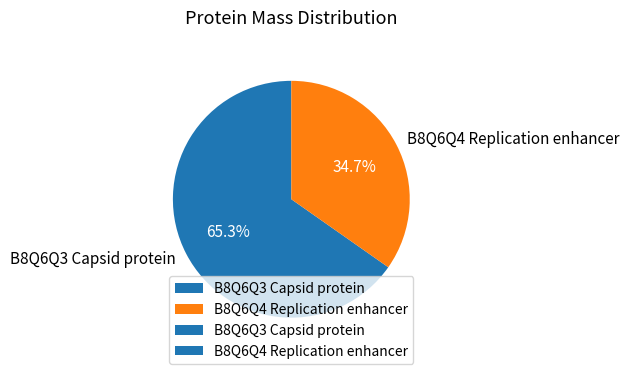

To the nearest percent, what portion does B8Q6Q3 Capsid protein represent?

65%